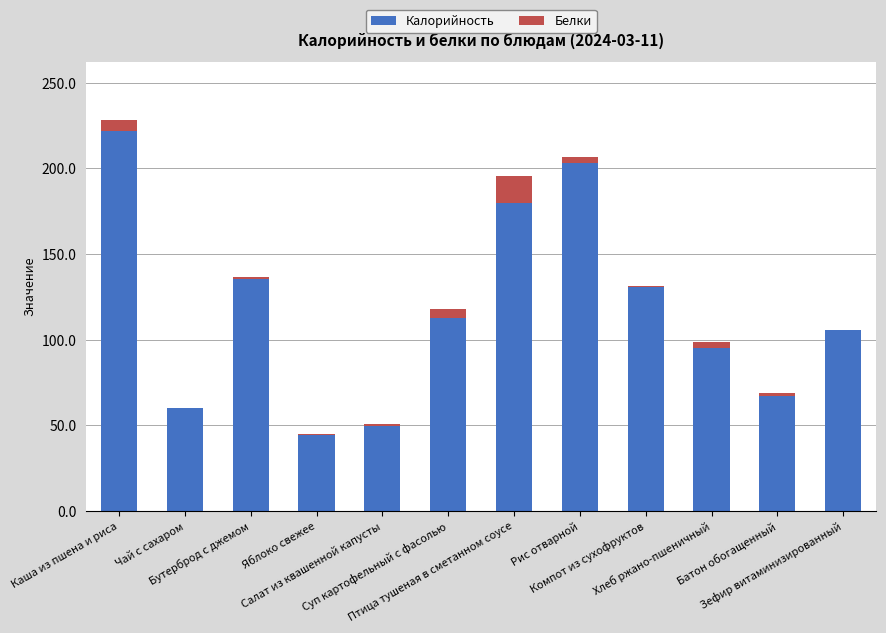

What position from the left is Рис отварной?

8